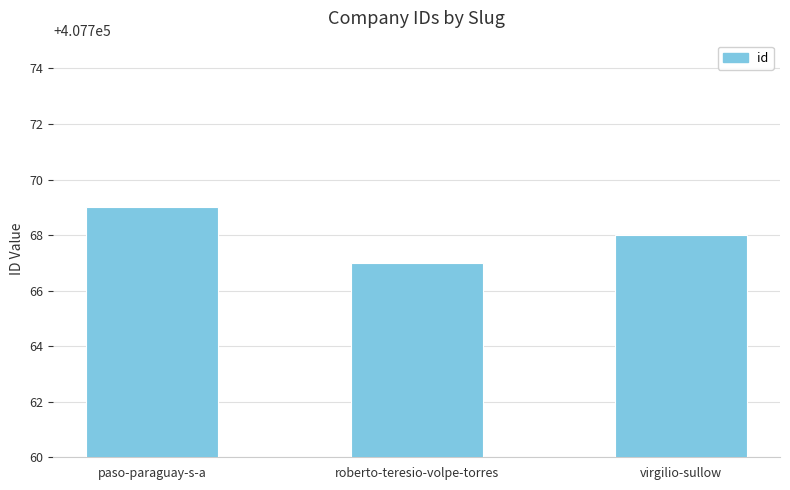

Does the chart contain stacked bars?

No